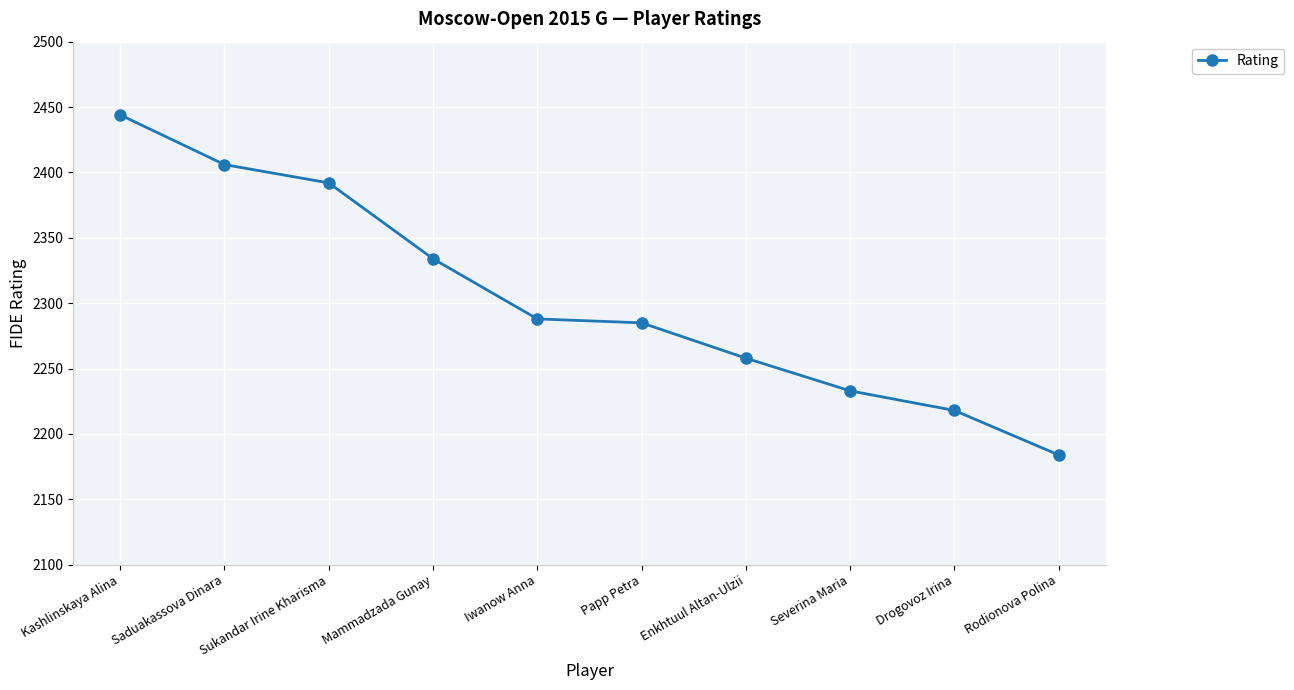

Where is the data nearest to the value 2314?

Mammadzada Gunay